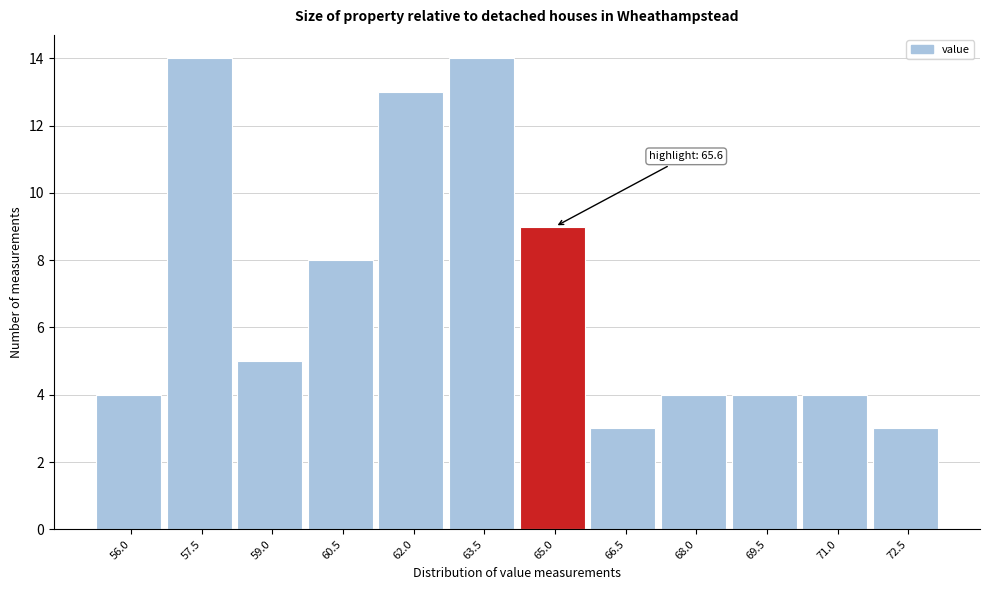

Reading right to left, transcribe all the data shown in this chart.

72.5=3	71.0=4	69.5=4	68.0=4	66.5=3	65.0=9	63.5=14	62.0=13	60.5=8	59.0=5	57.5=14	56.0=4